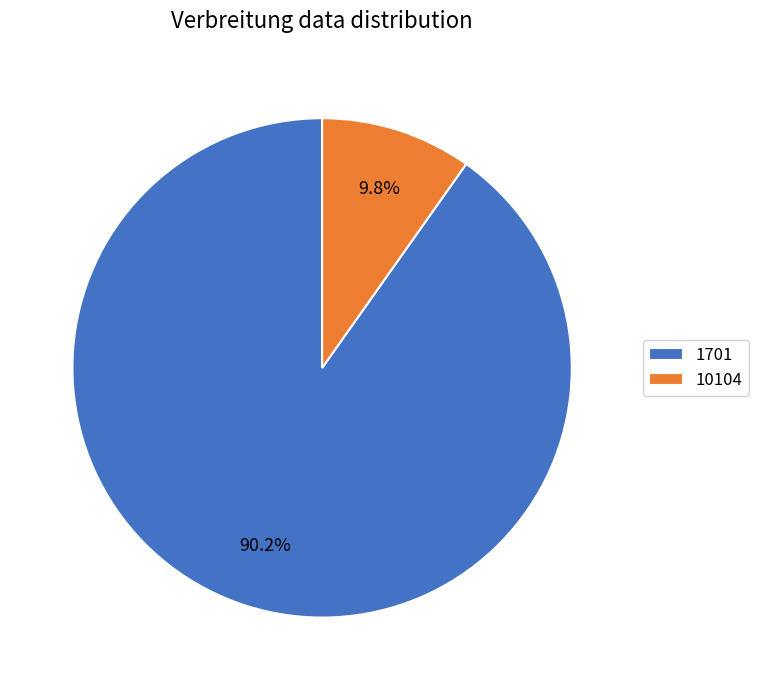

Which has a higher value, 1701 or 10104?

1701